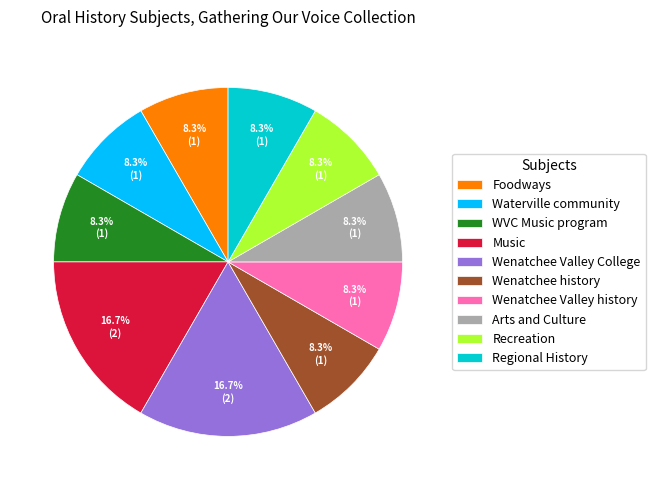

What is the ratio of the value at Wenatchee history to the value at Wenatchee Valley history?

1.0